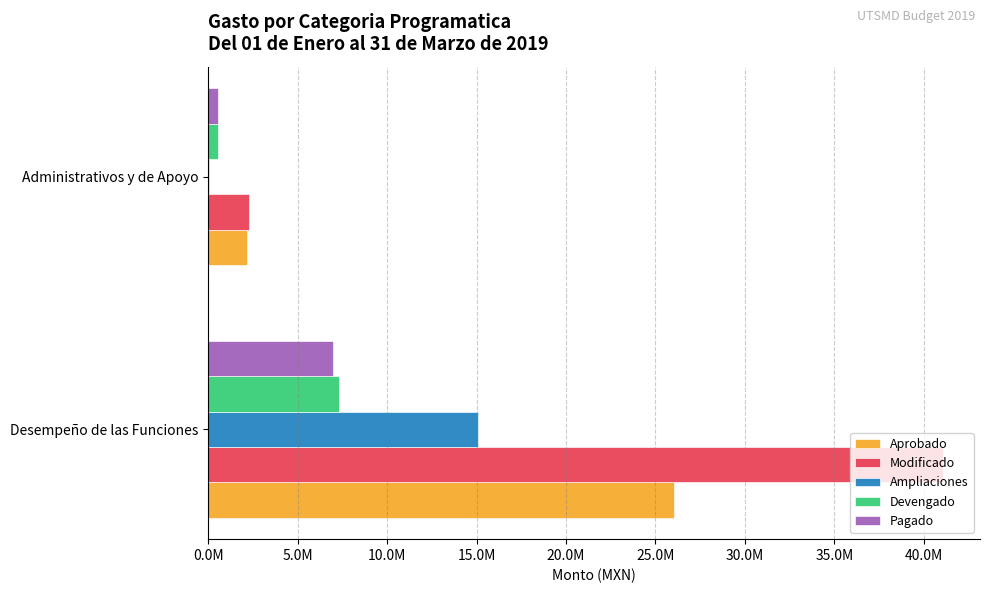

What are all the series names shown in the legend?

Aprobado, Modificado, Ampliaciones, Devengado, Pagado